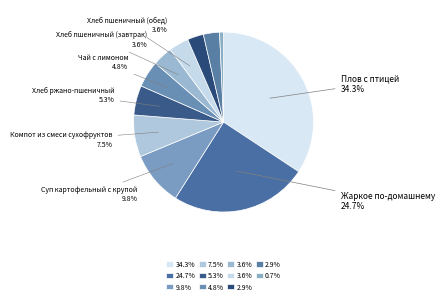

Count the number of slices in the pie.

11